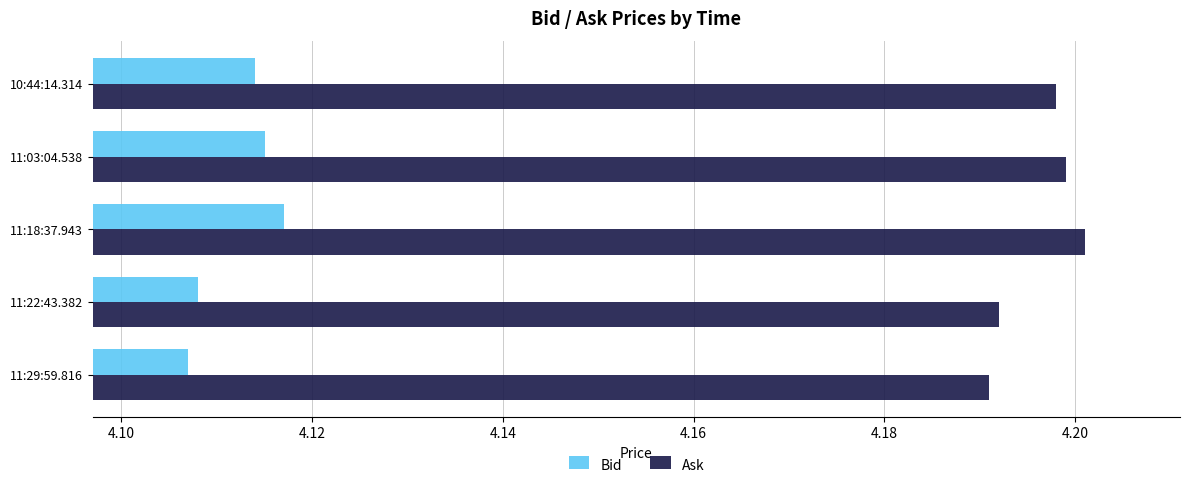

How many Bid values are between 4 and 5?

5